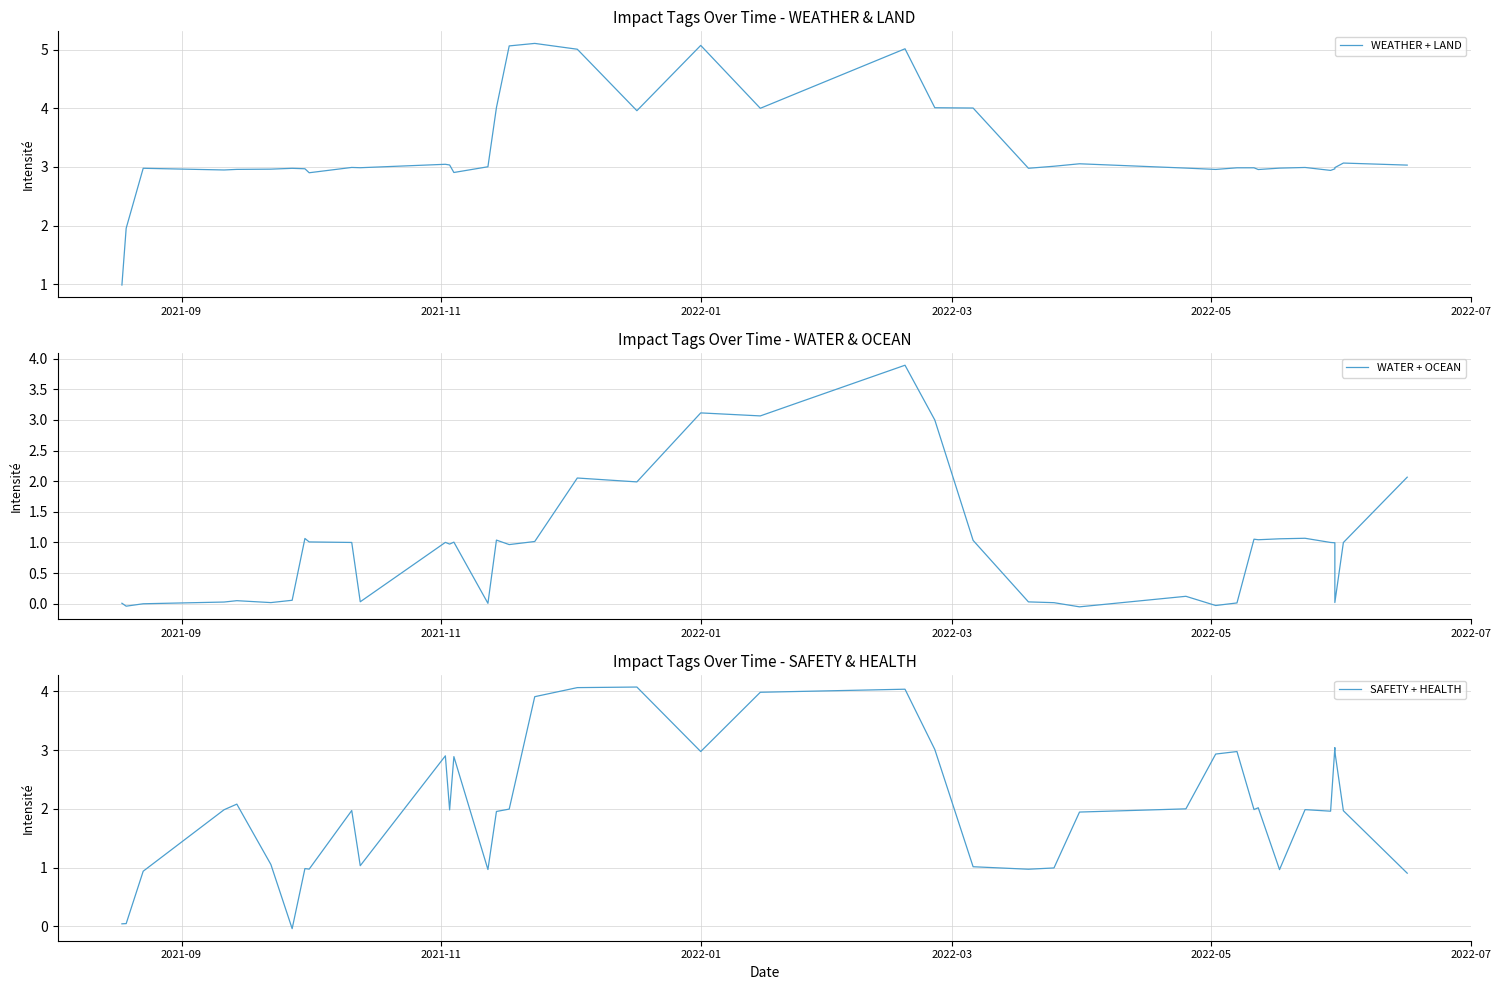

What is the sum of all WEATHER + LAND values?

131.7